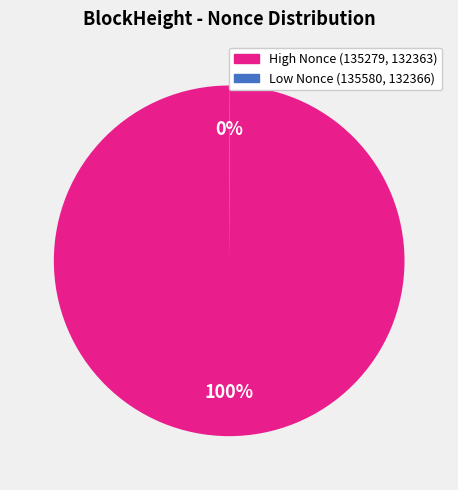

To the nearest percent, what is the average slice percentage?

50%